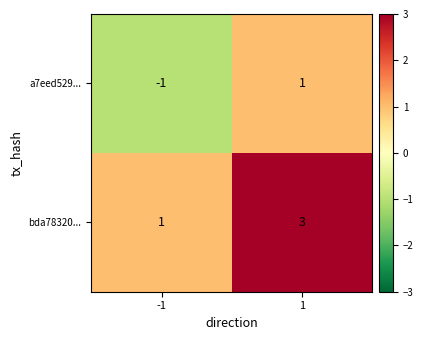

List the series in order of their overall mean, highest first.

bda78320..., a7eed529...